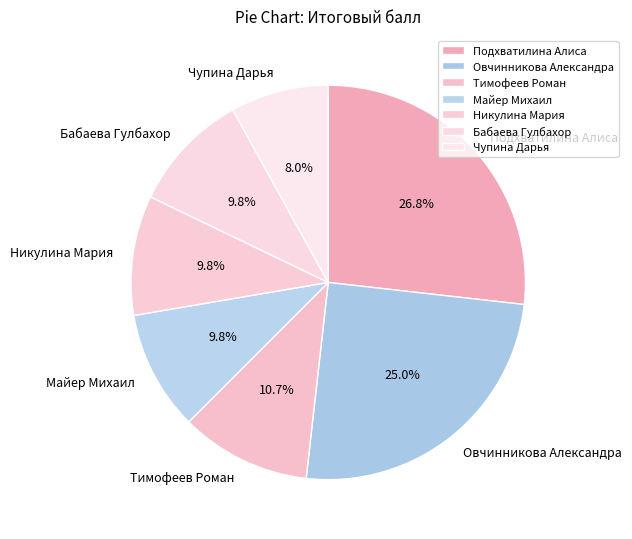

Which slice is the largest?

Подхватилина Алиса